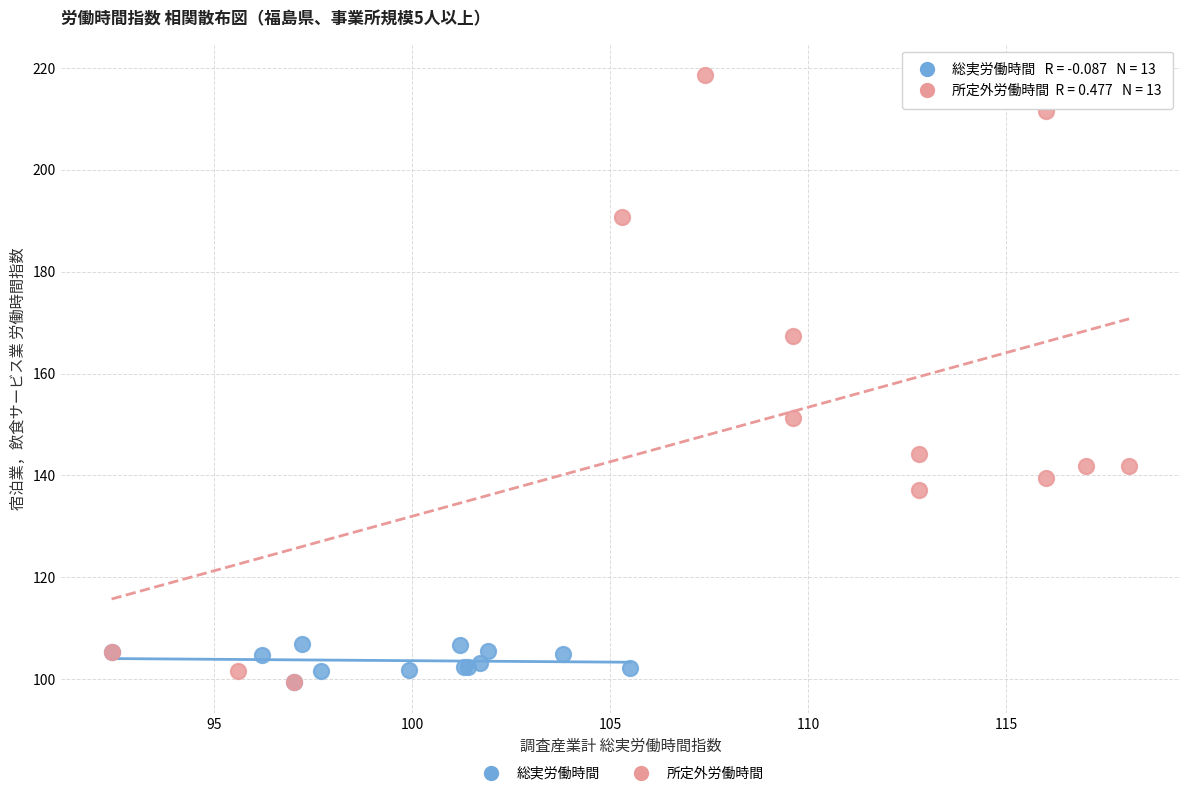

What are all the series names shown in the legend?

総実労働時間, 所定外労働時間